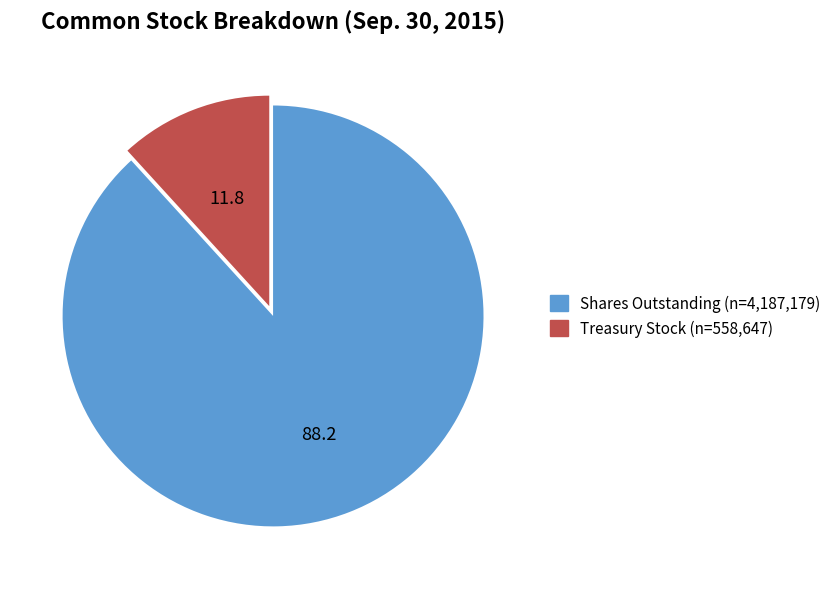

Does any single category account for the majority?

Yes